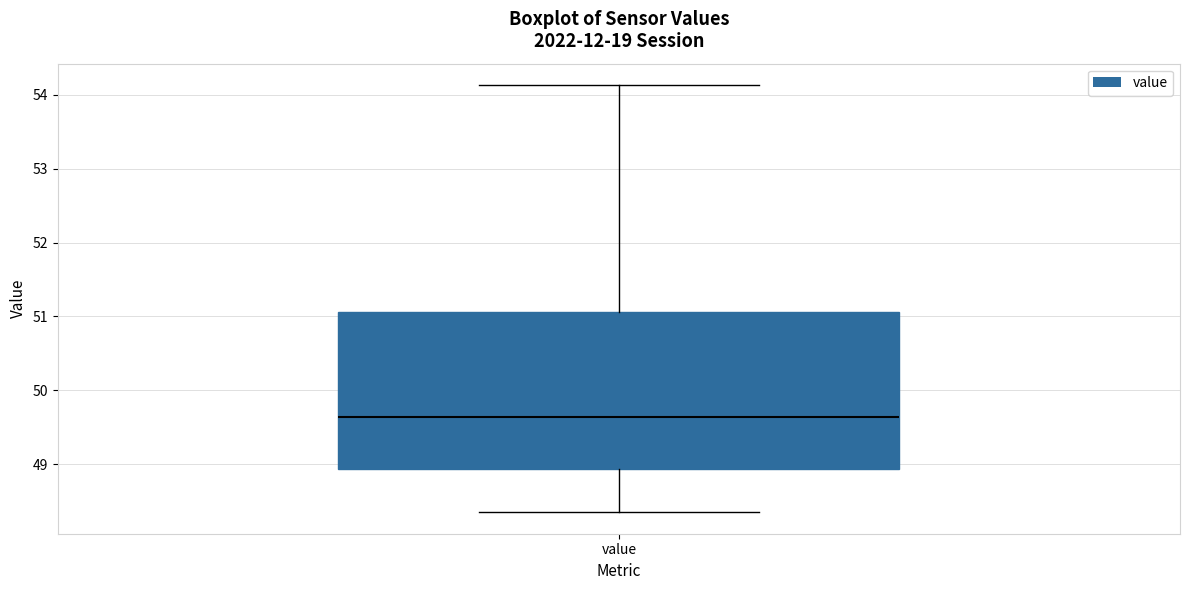

Read this box plot against the y-axis: the position of the median line, the range covered by the box, and the ends of both whiskers. The values are not printed on the chart, so give them approximately, as read against the axis.

median 49.6, box 48.9 to 51.1, whiskers 48.4 to 54.1